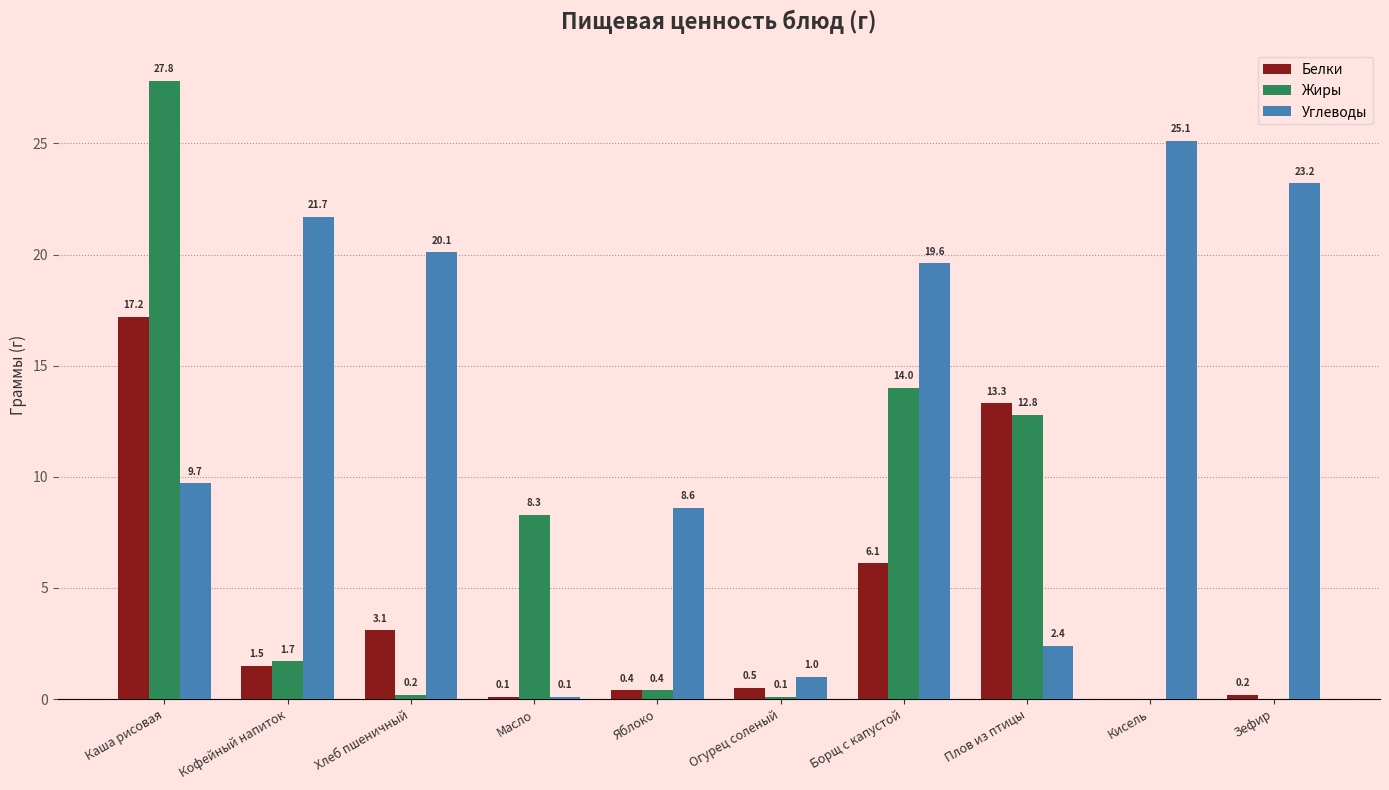

Which series has the largest total across all categories?

Углеводы